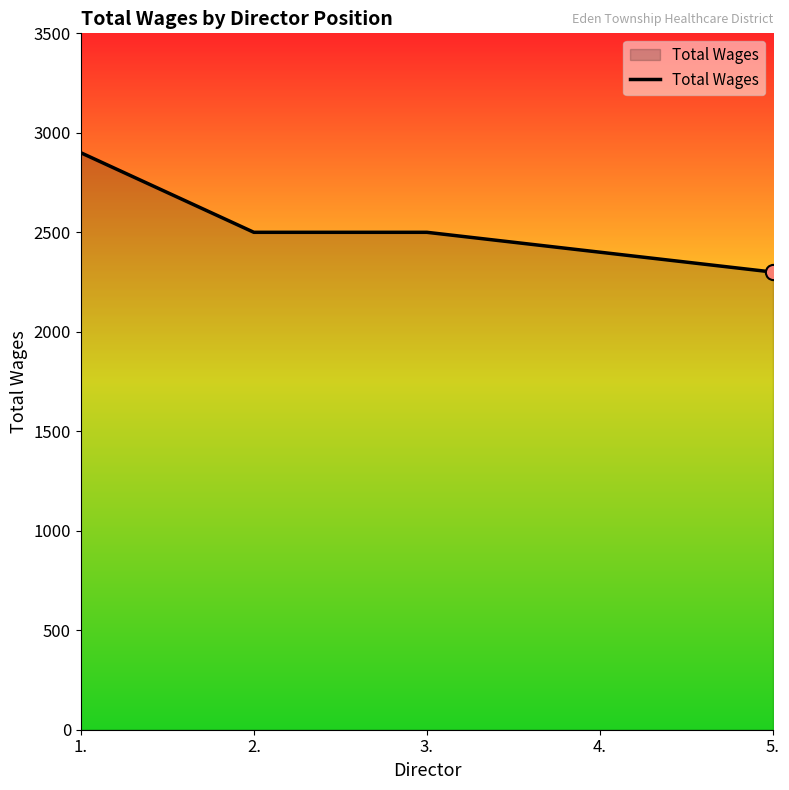

What is the change in value from 1. to 4.?

-500